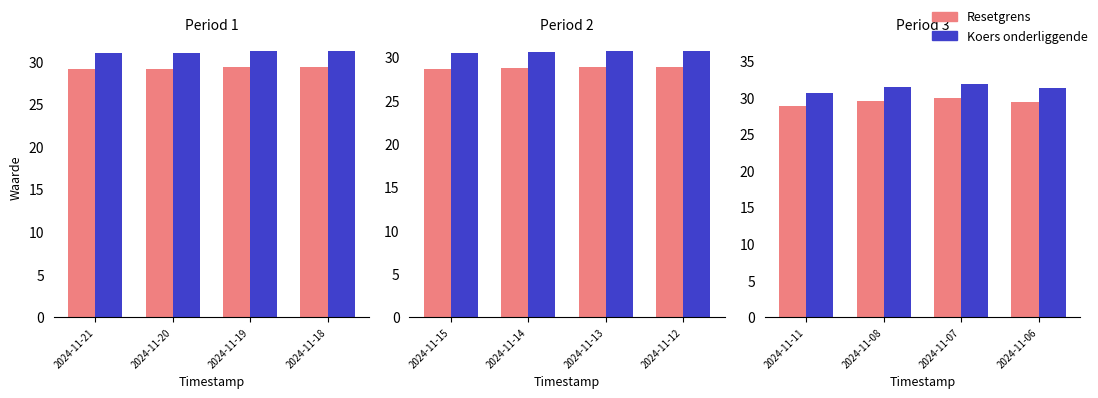

Is the value of Resetgrens at 2024-11-08 greater than the value of Koers onderliggende at 2024-11-11?

No